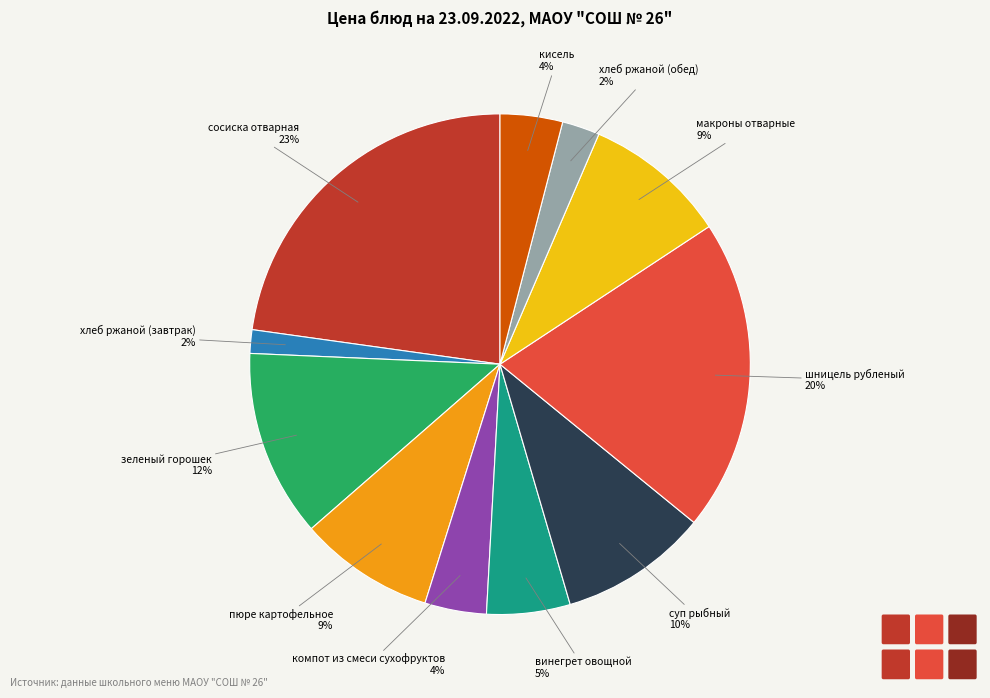

Is there any slice that represents more than half of the pie?

No